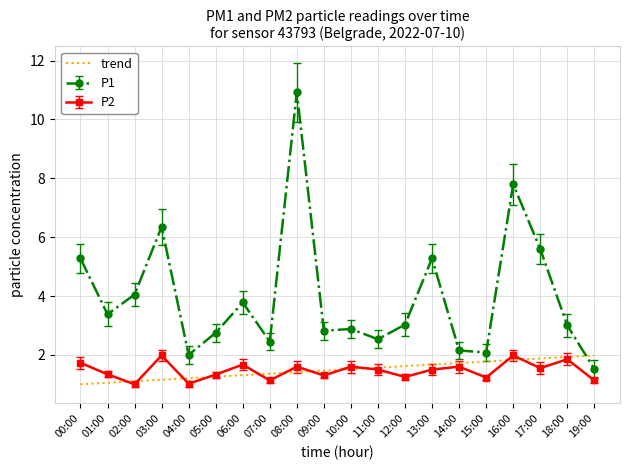

The value of P1 at 17:00 is 5.6. True or false?

True